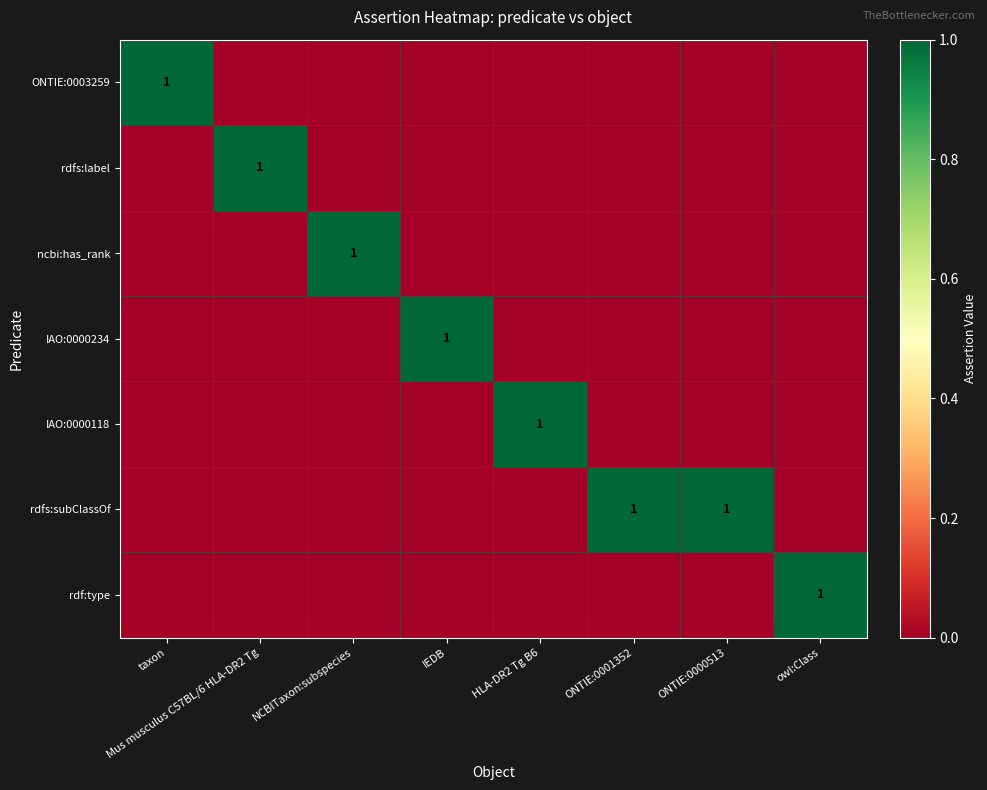

What is the maximum value shown in the chart?

1